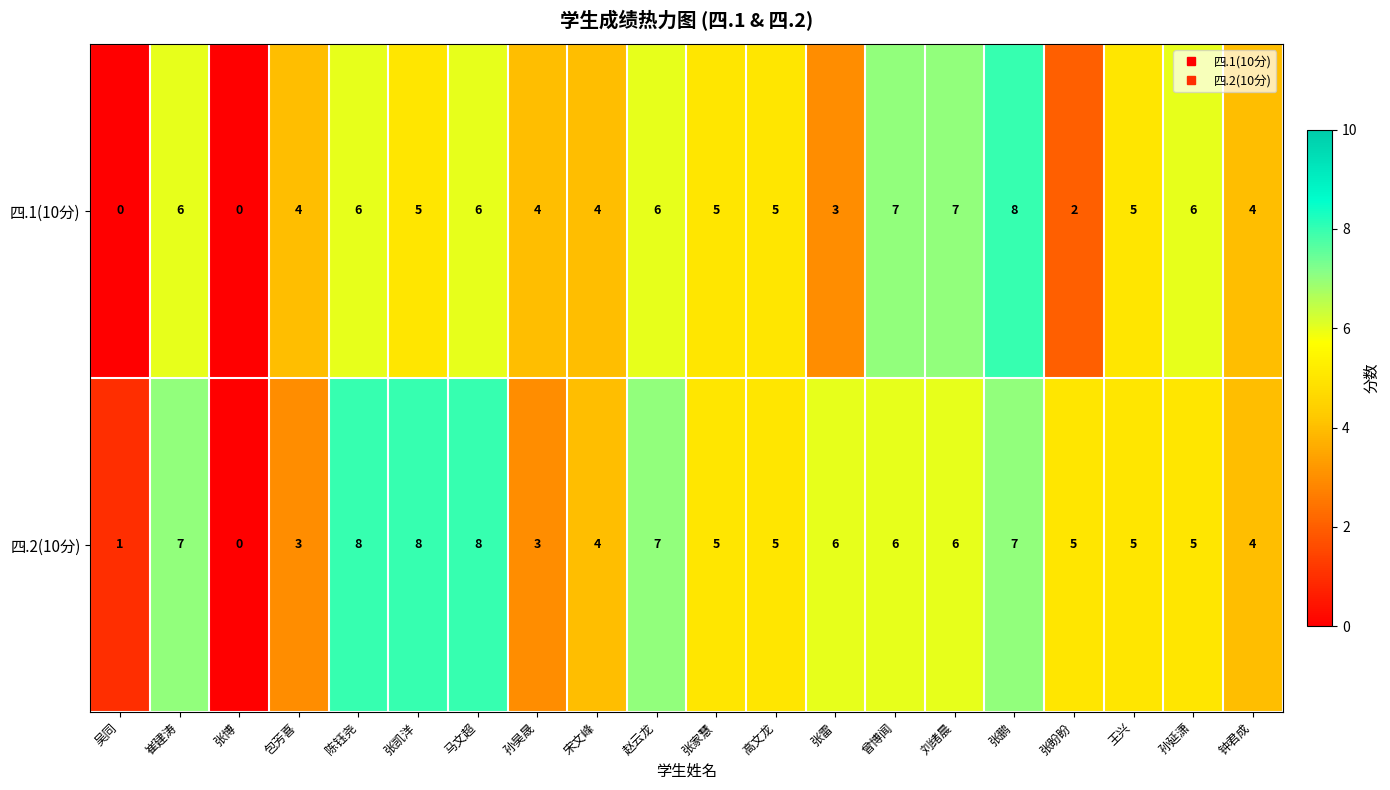

Between 赵云龙 and 张盼盼, which series saw the biggest shift?

四.1(10分)